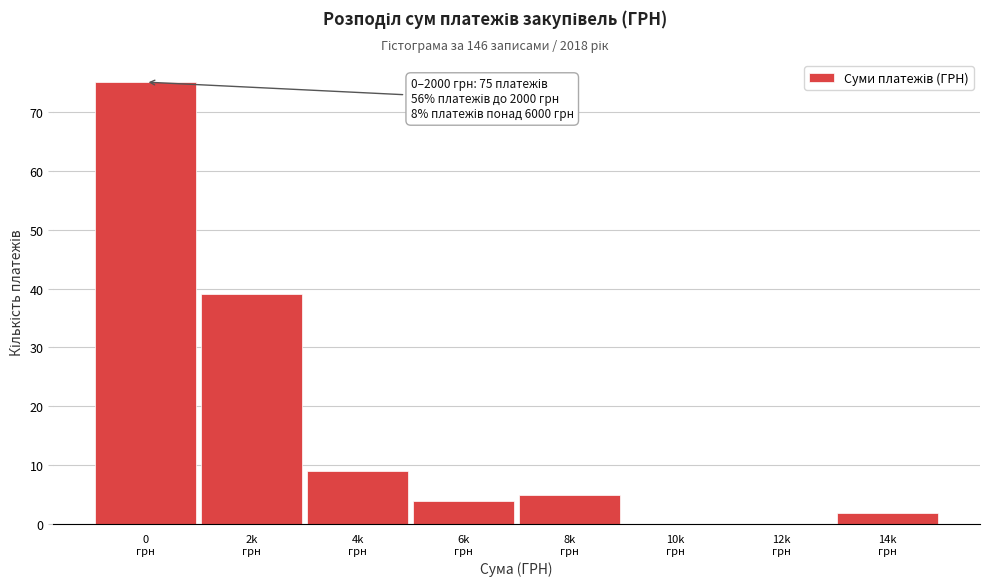

What is the sum of all values?

134